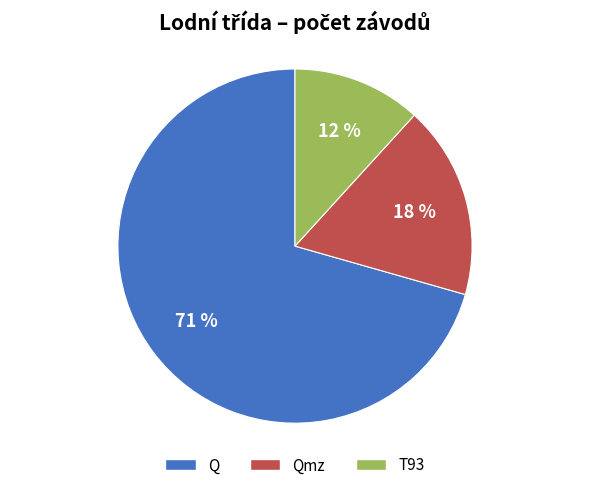

Is there a majority slice in this chart?

Yes